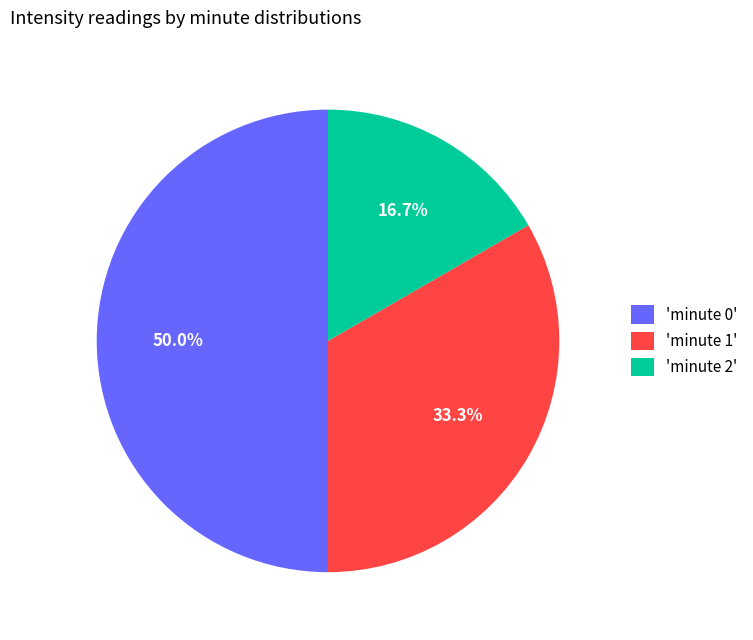

What is the ratio of the value at 'minute 1' to the value at 'minute 2'?

2.0